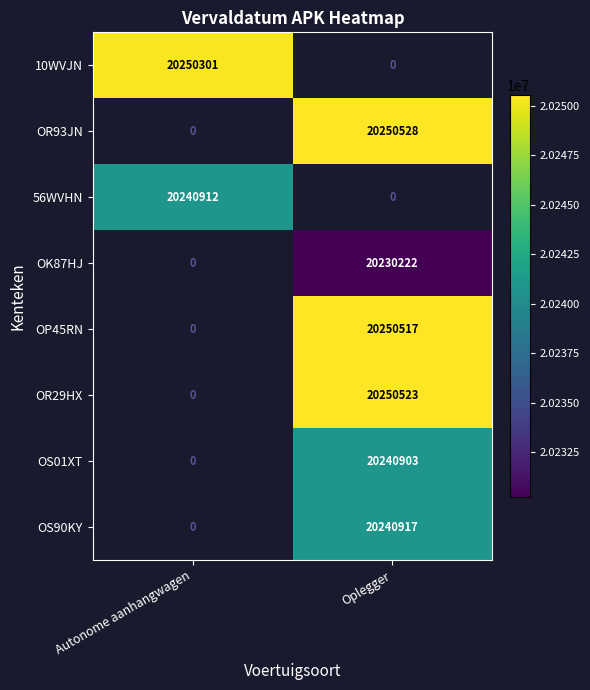

The OP45RN series shows 11881431 at Oplegger. True or false?

False